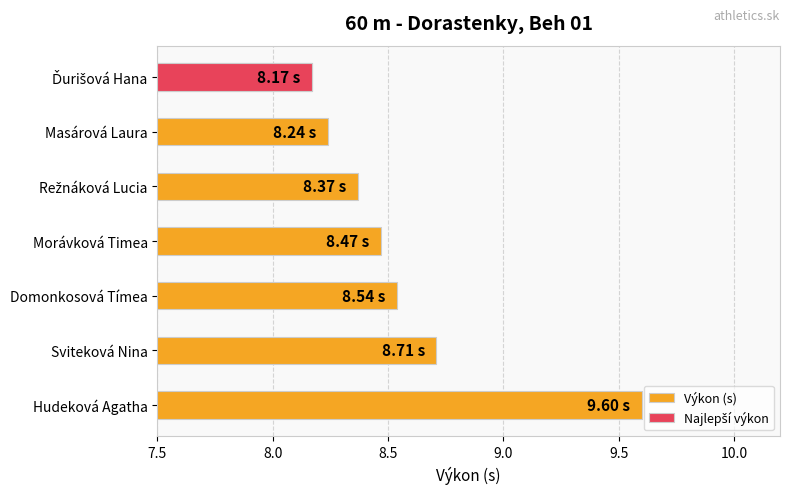

What is the difference between the values at Režnáková Lucia and Ďurišová Hana?

0.2